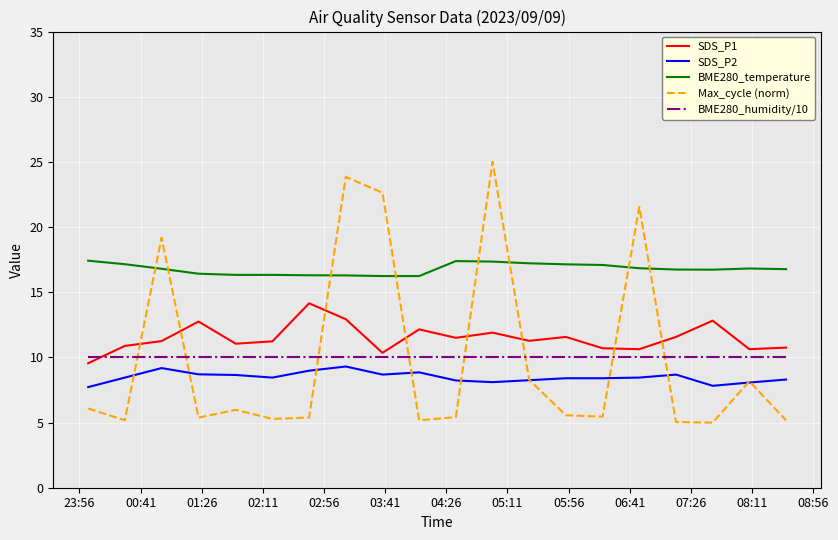

Rank the series by their maximum value, from lowest to highest.

SDS_P2, BME280_humidity/10, SDS_P1, BME280_temperature, Max_cycle (norm)